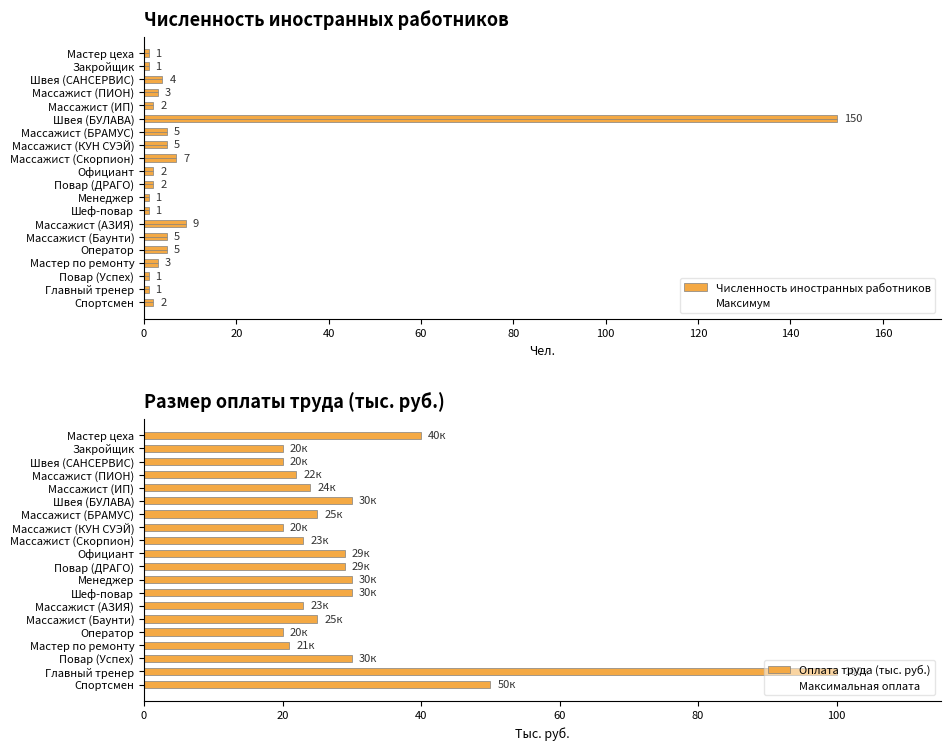

What is the sum of the Численность иностранных работников values at Повар (ДРАГО) and Массажист (Баунти)?

7